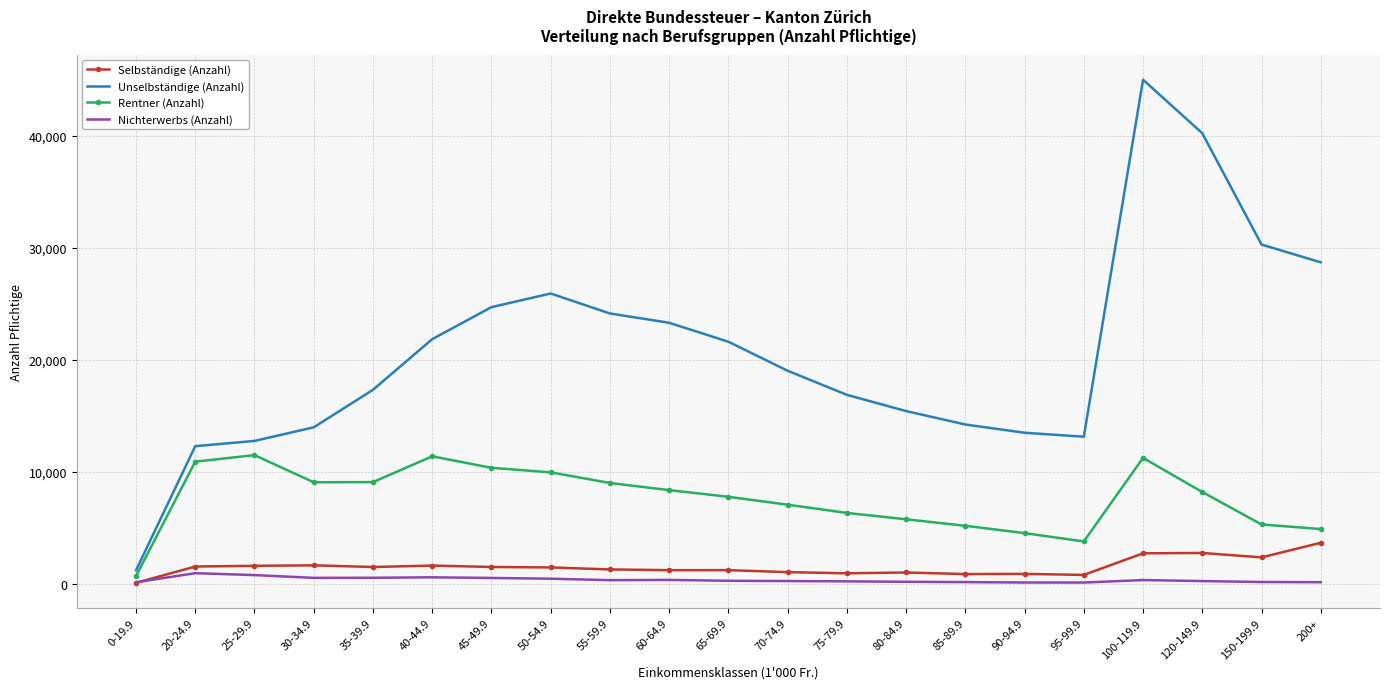

True or false: Unselbständige (Anzahl) and Rentner (Anzahl) cross at least once.

False